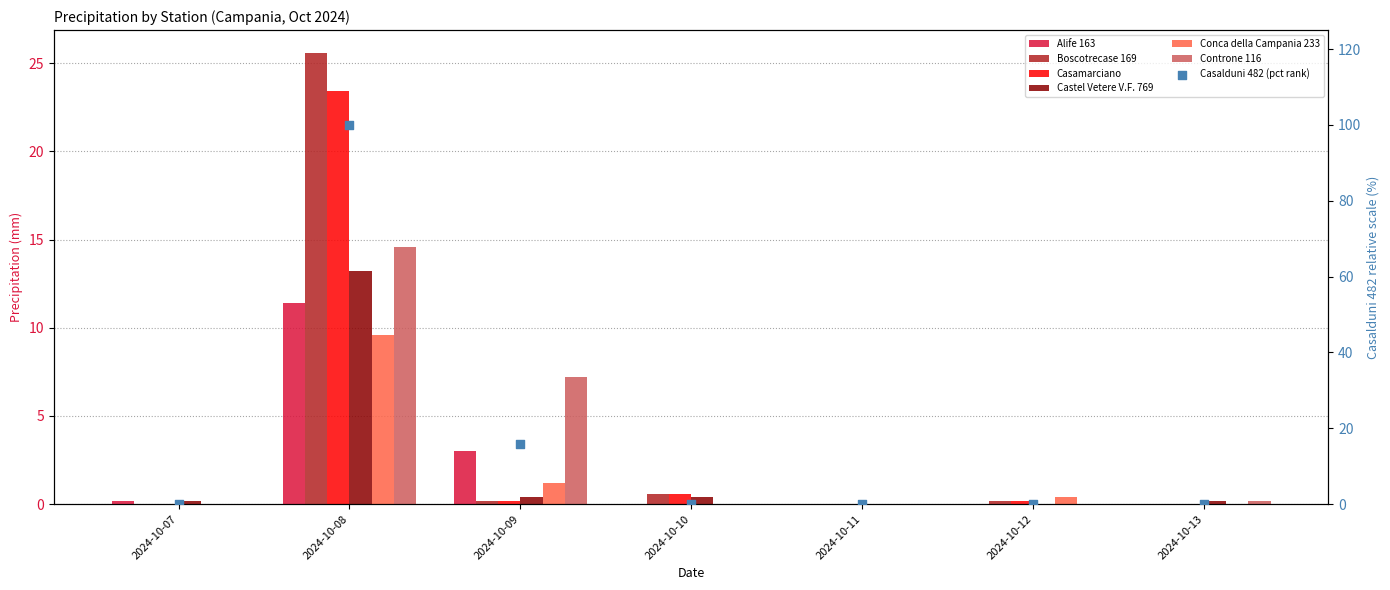

Which series contains the highest Y value?

Boscotrecase 169